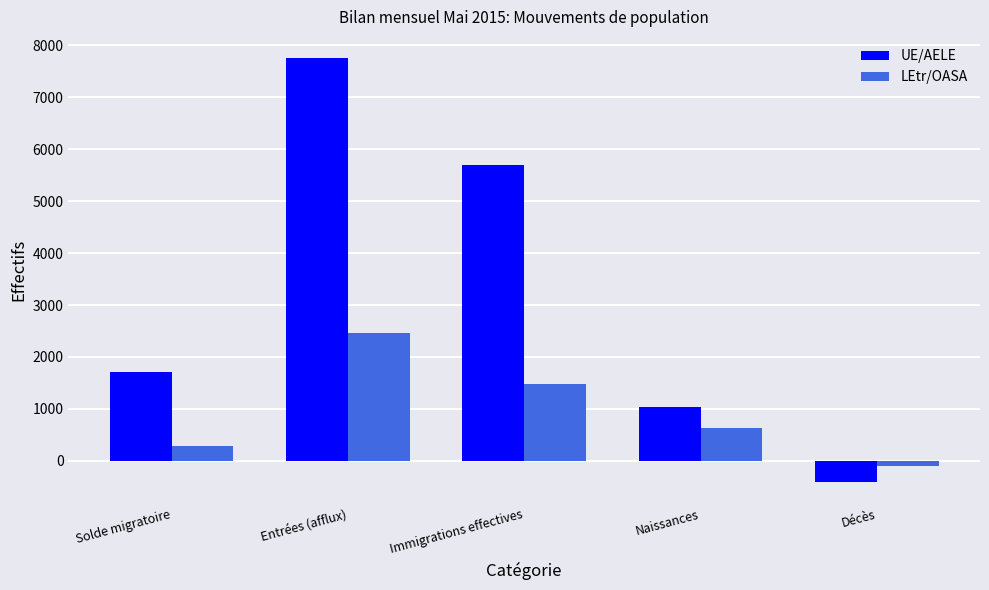

What is the difference between the maximum and minimum values in the UE/AELE series?

8159